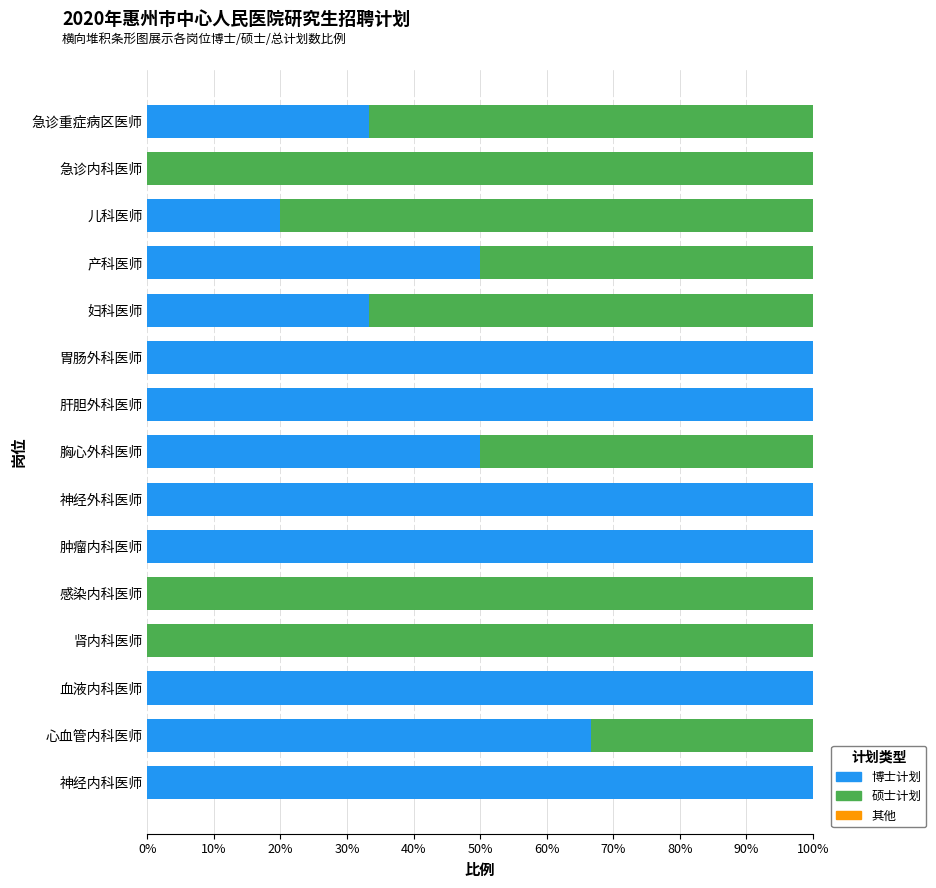

What is the maximum value for 博士计划?

100.0